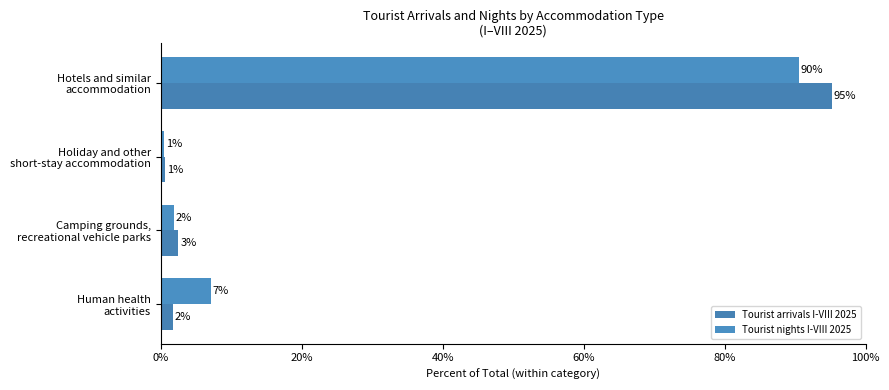

What is the difference between the second highest and second lowest values in the Tourist nights I-VIII 2025 series?

5.2